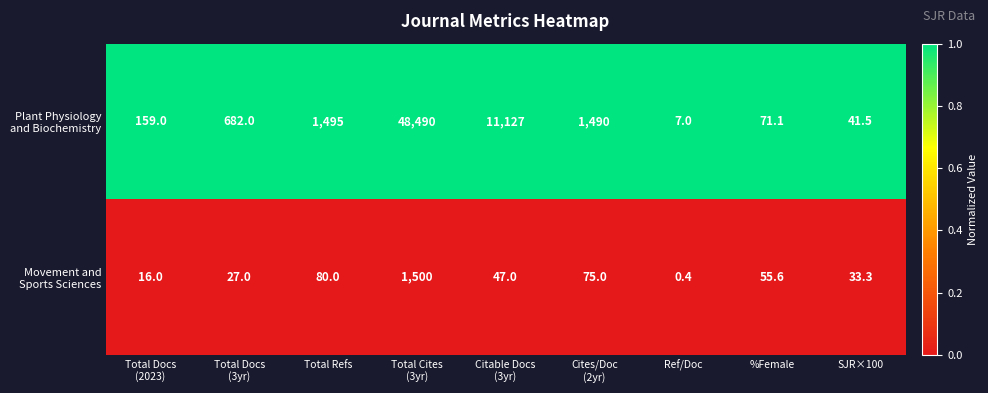

What is the minimum value shown in the chart?

0.4